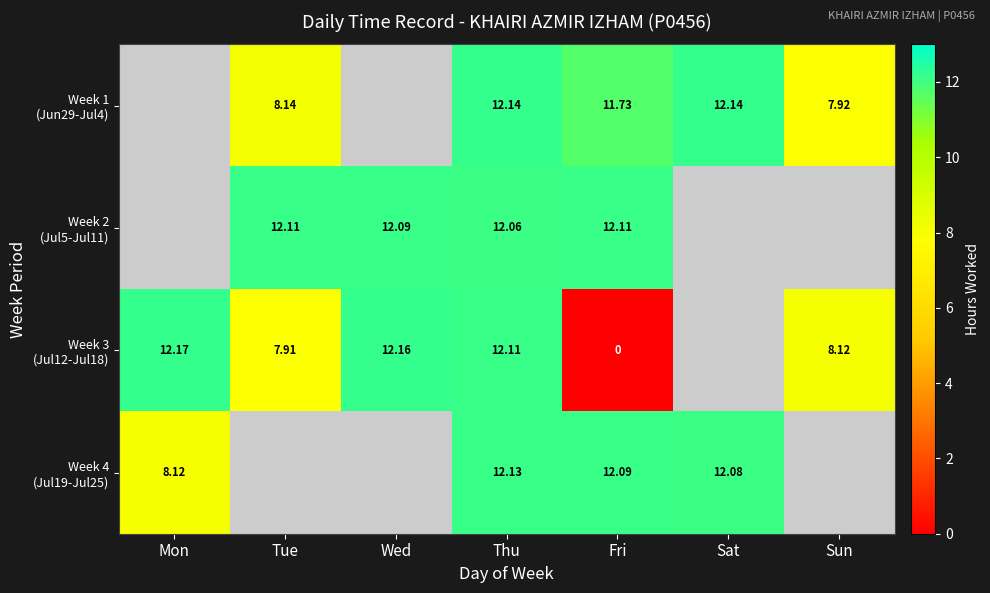

At which label does Week 1 (Jun29-Jul4) reach its minimum?

Mon